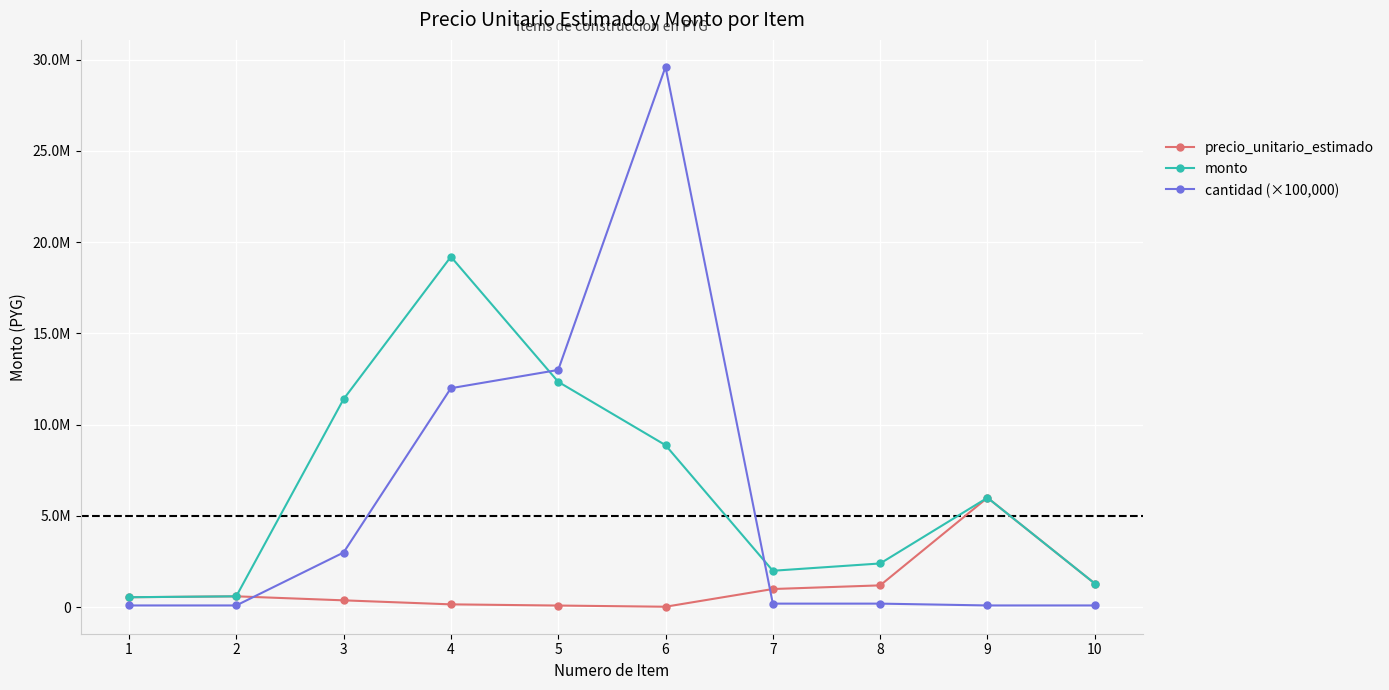

What is the maximum value for monto?

19200000